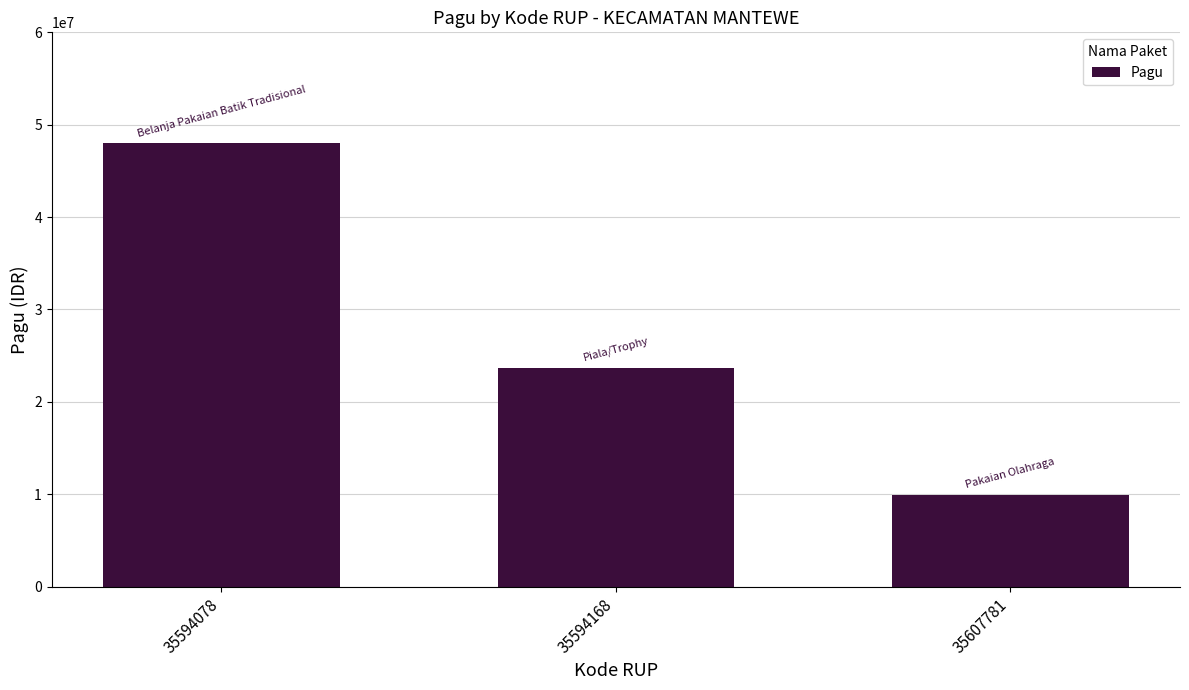

Does the chart contain stacked bars?

No